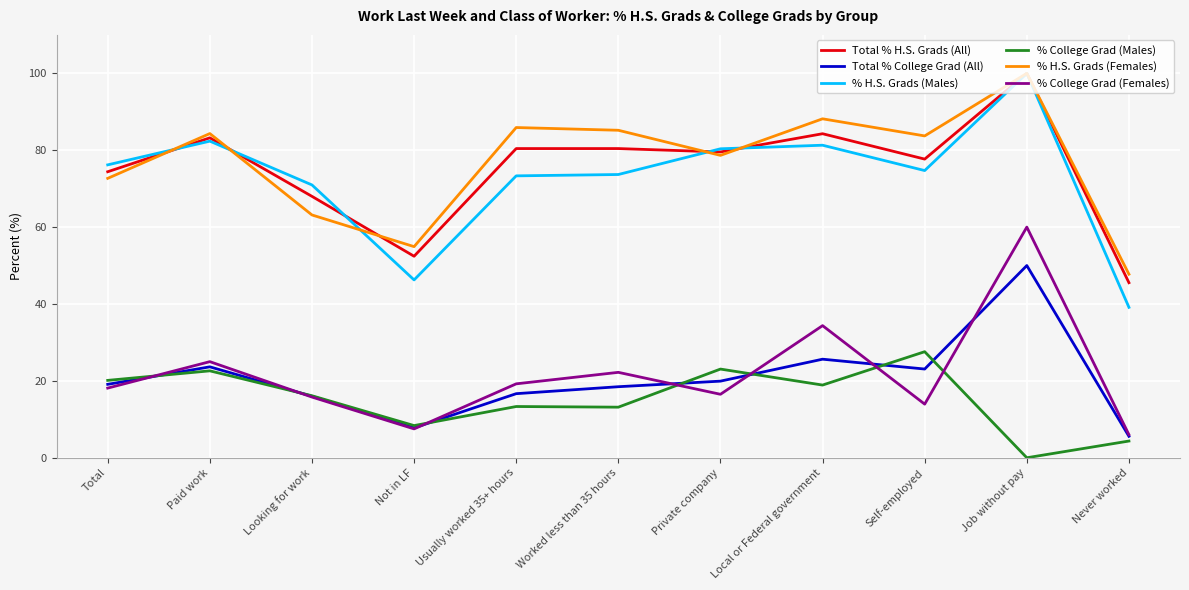

The Total % H.S. Grads (All) series shows 100.0 at Job without pay. True or false?

True